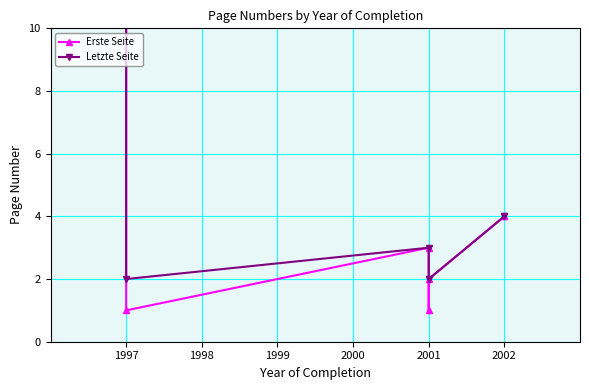

What is the difference between the maximum and minimum values in the Erste Seite series?

29